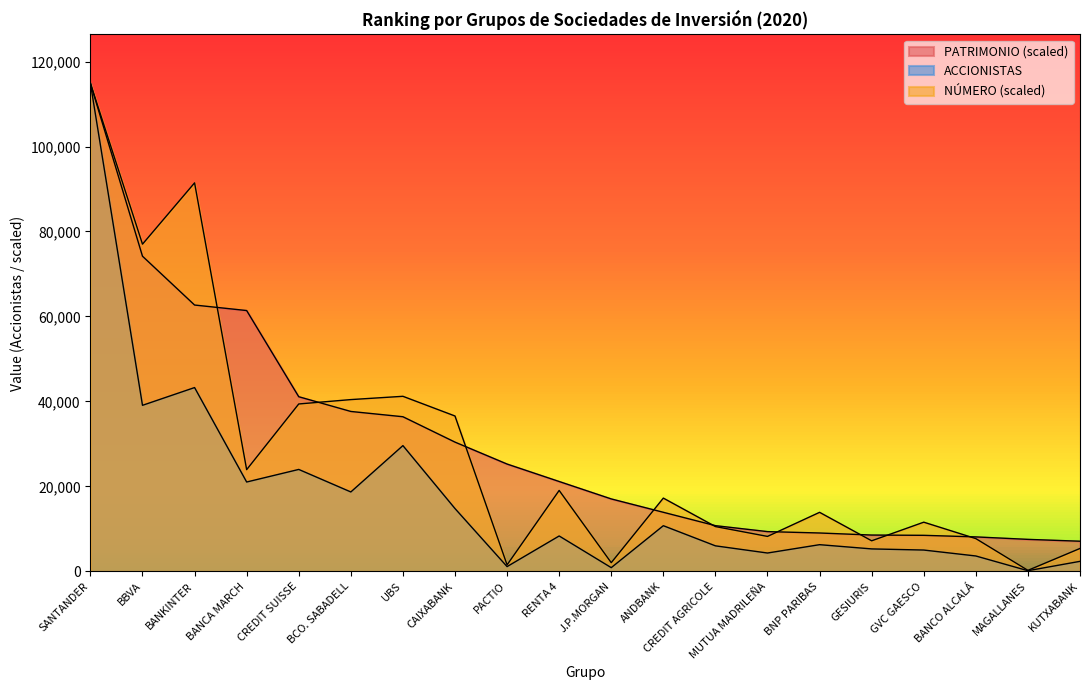

At which label is PATRIMONIO closest to 60997?

BANCA MARCH